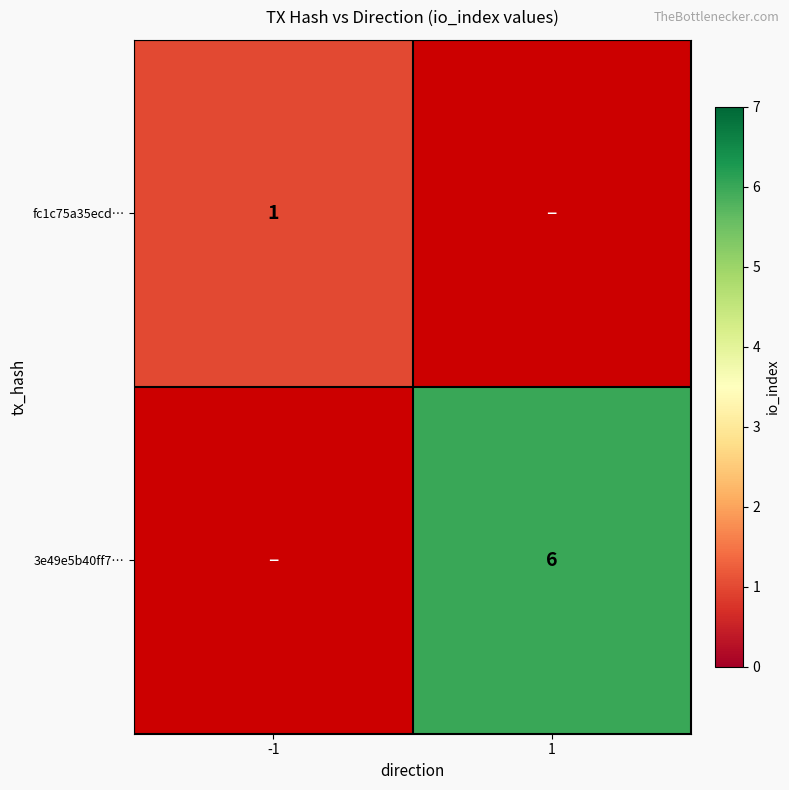

At how many categories does at least one series exceed 1?

1